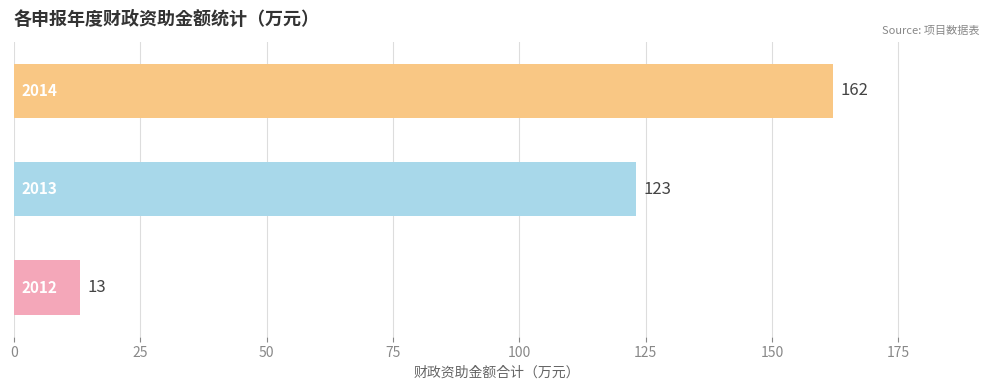

Reading bottom to top, what are all the values shown in this chart?

13	123	162